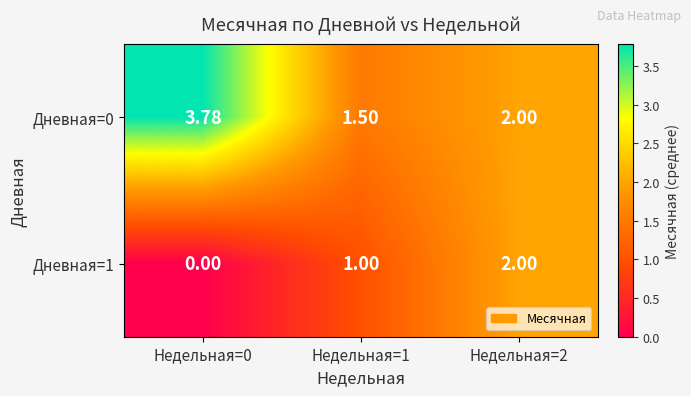

What is the total value across all series at Недельная=1?

2.5